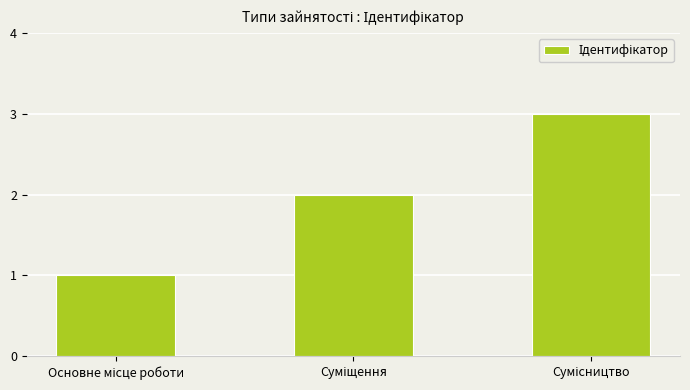

What is the greatest value displayed?

3